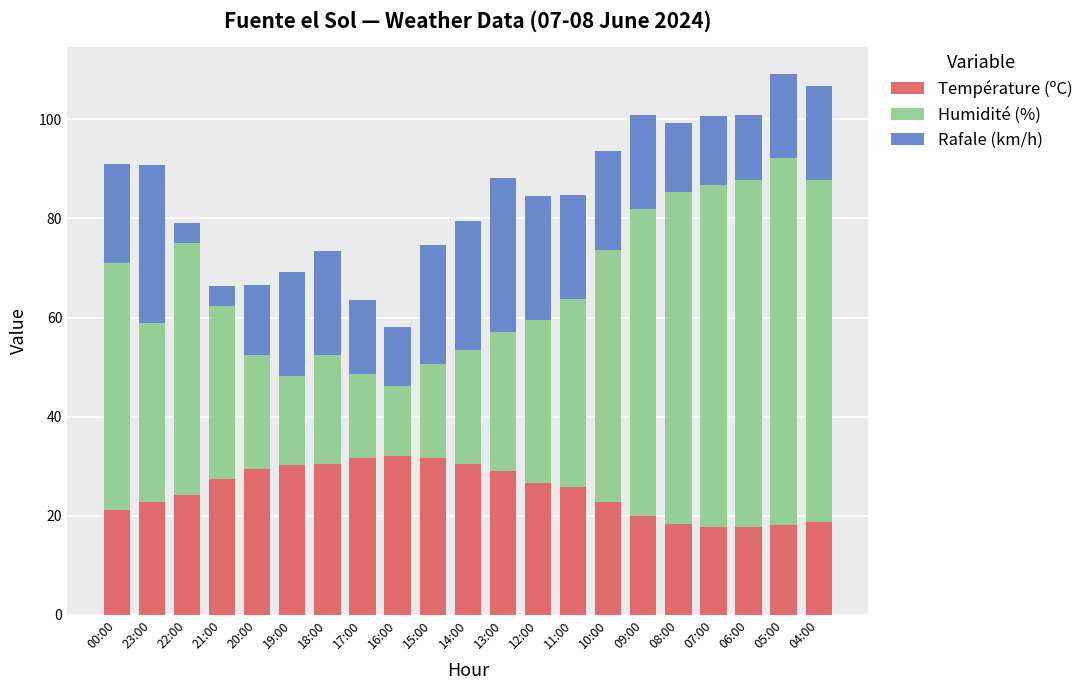

What is the highest value of the Température (ºC) series?

32.1